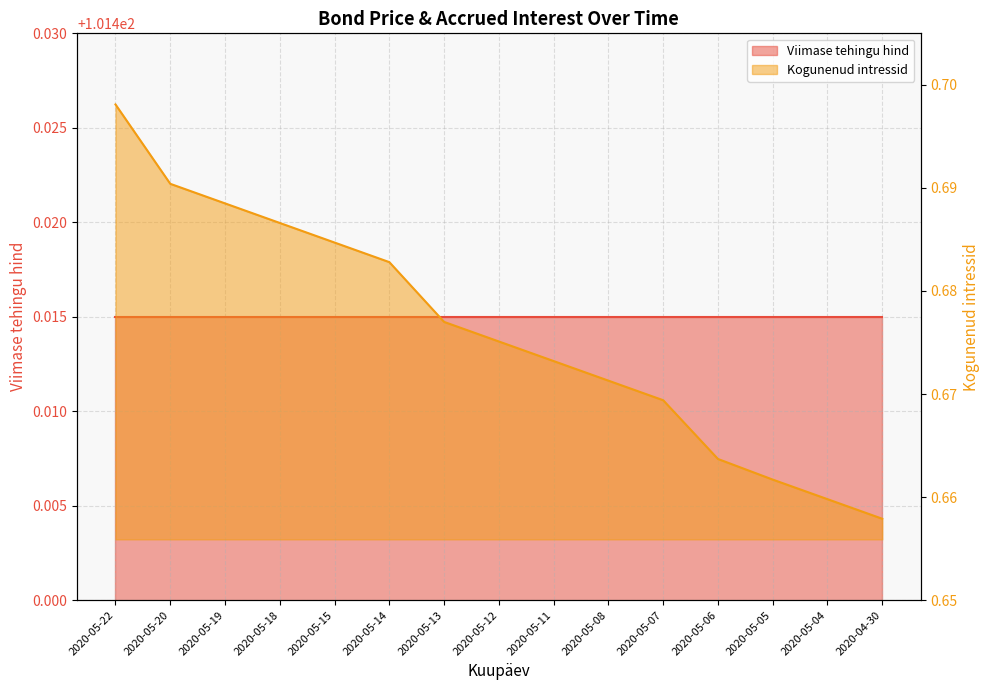

What is the label of the 5th point from the left?

2020-05-15